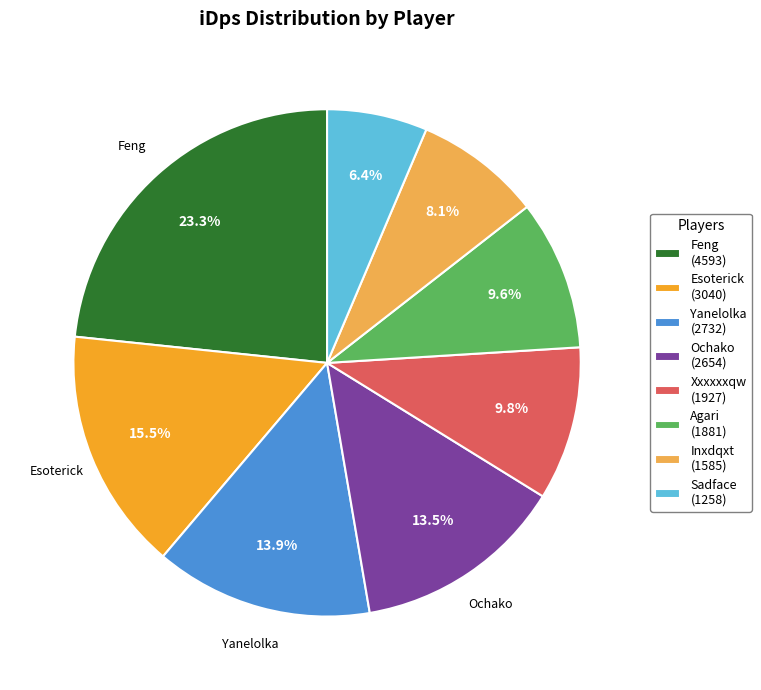

Between Xxxxxxqw and Sadface, which is larger?

Xxxxxxqw